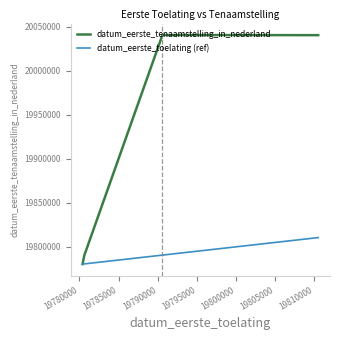

Does the chart display data point markers on the line(s)?

No